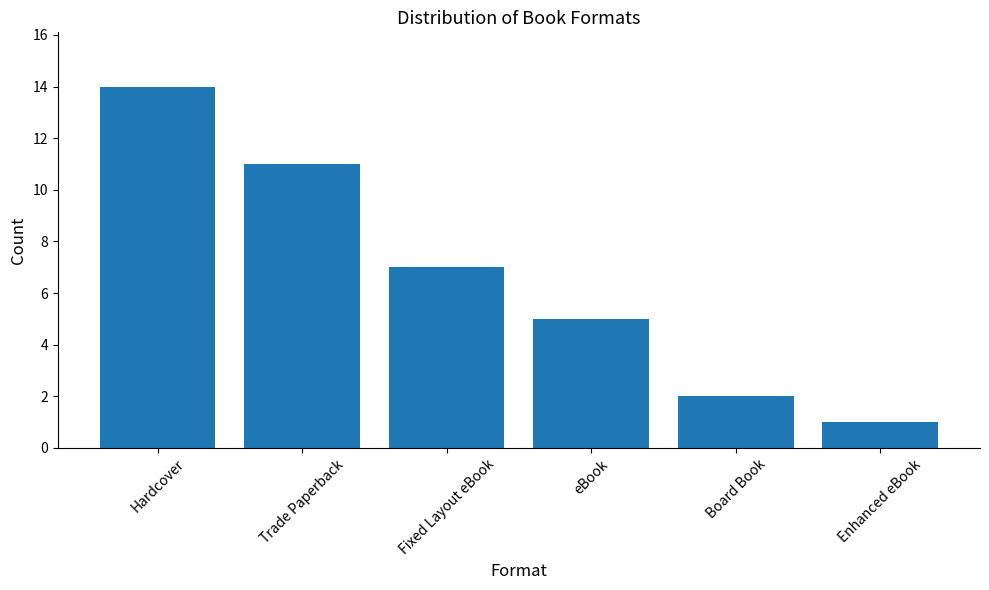

Does the chart contain any negative values?

No